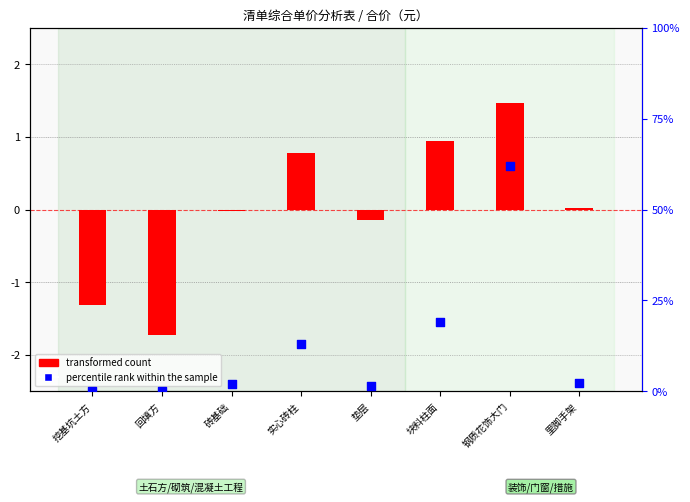

Is the value of percentile rank within the sample at 块料柱面 greater than the value of transformed count at 垫层?

Yes